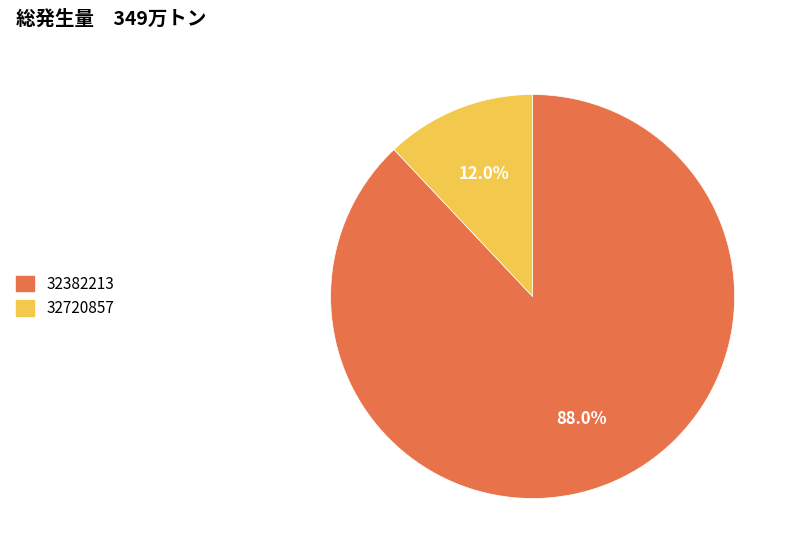

How many slices are in this pie chart?

2